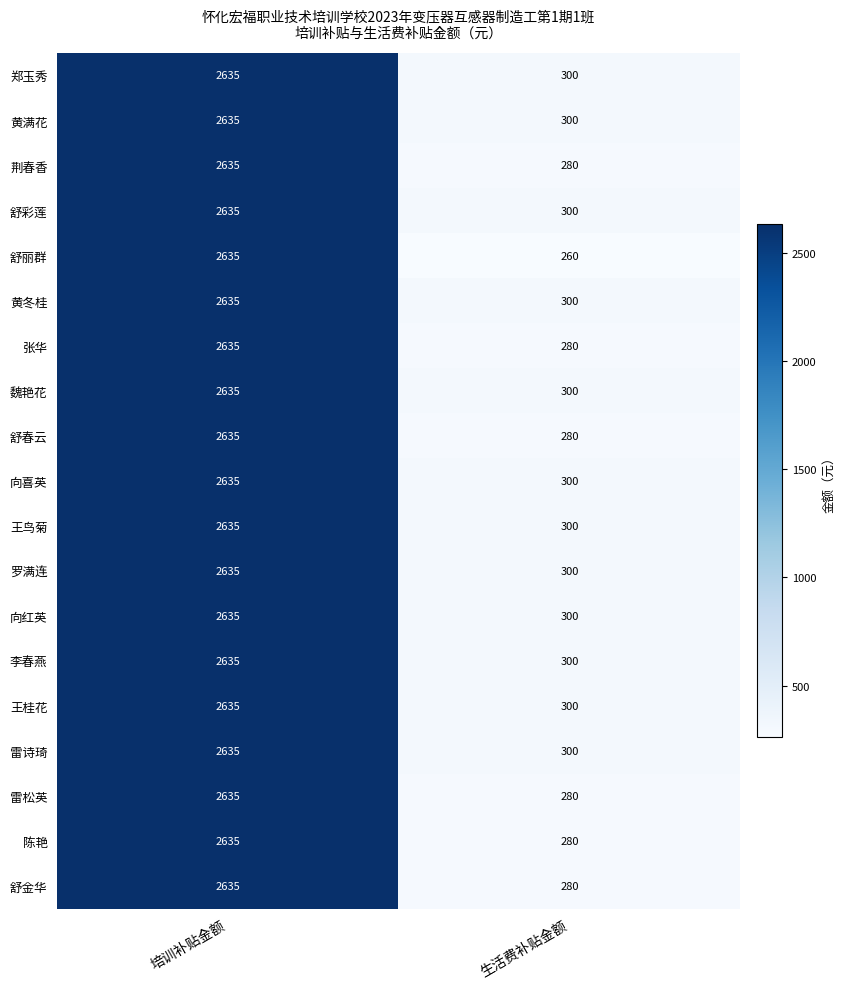

Rank the categories by 黄冬桂 value from highest to lowest.

培训补贴金额, 生活费补贴金额